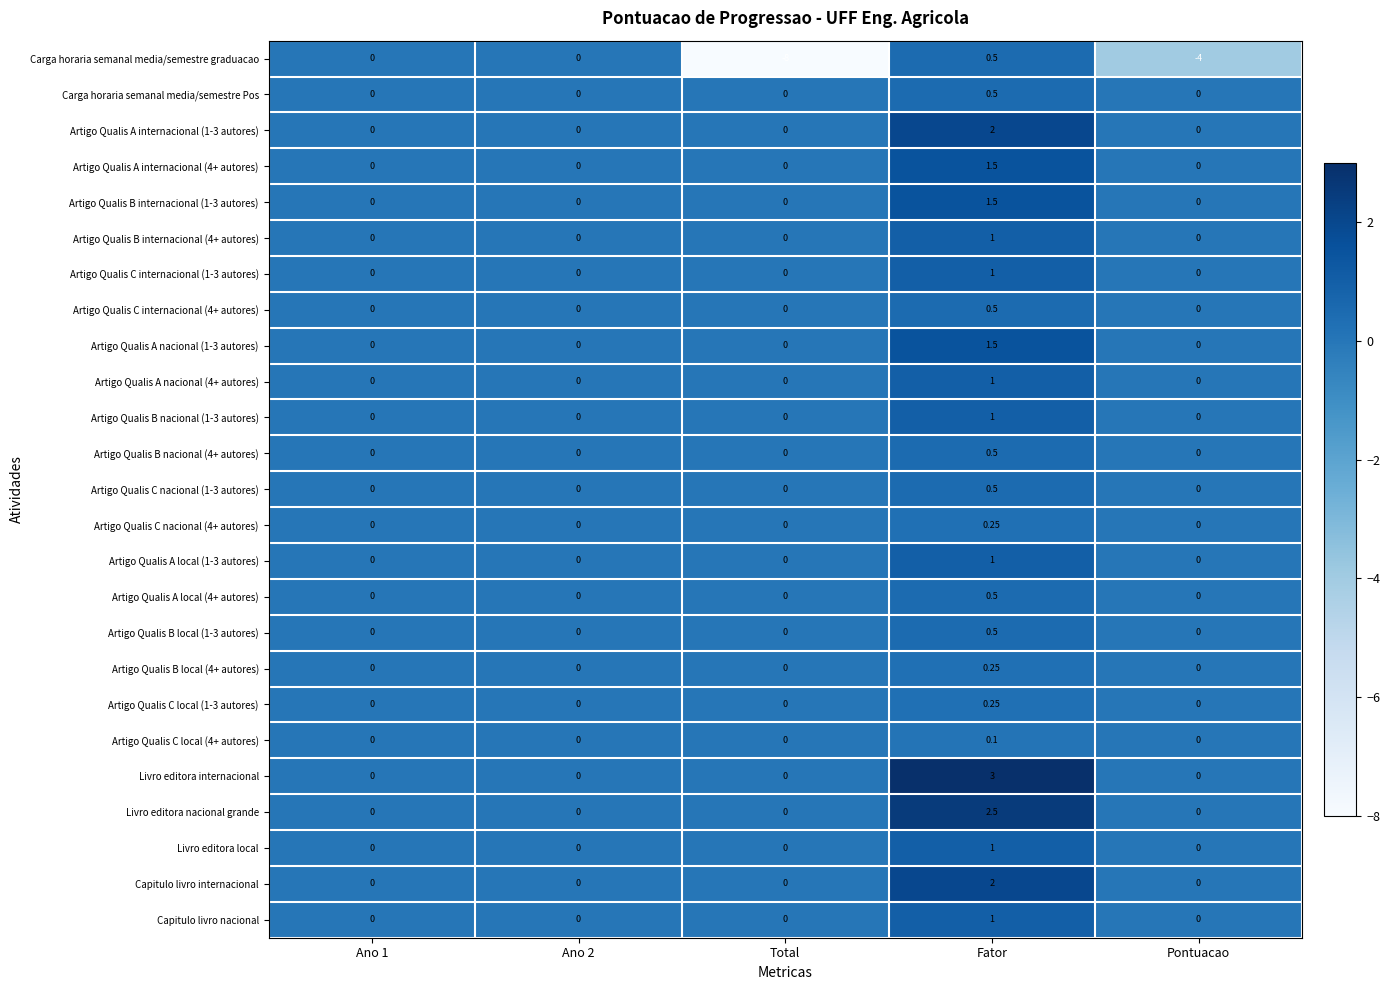

Which series has the widest spread of values?

Carga horaria semanal media/semestre graduacao